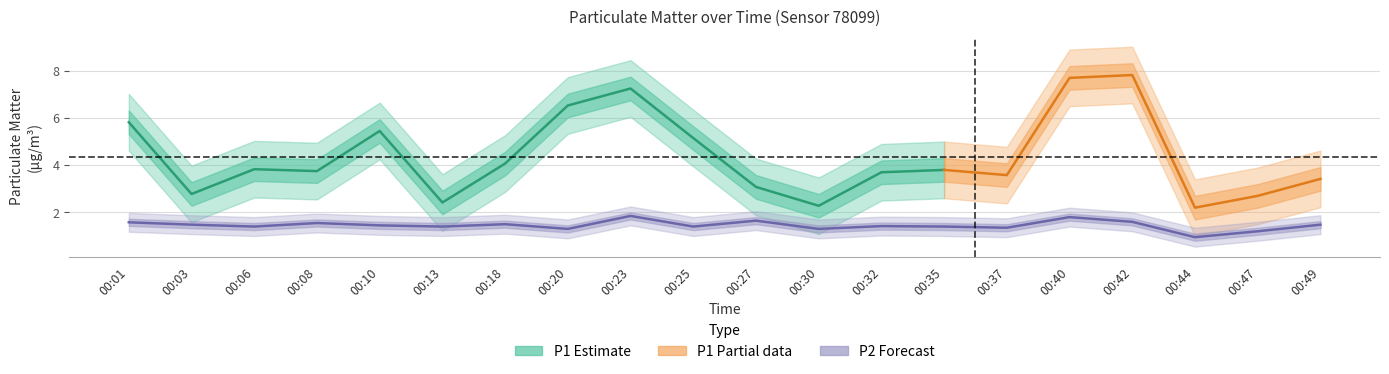

List the labels in order of value, smallest first.

00:44, 00:47, 00:20, 00:30, 00:37, 00:06, 00:13, 00:25, 00:35, 00:32, 00:10, 00:03, 00:49, 00:18, 00:08, 00:01, 00:42, 00:27, 00:40, 00:23